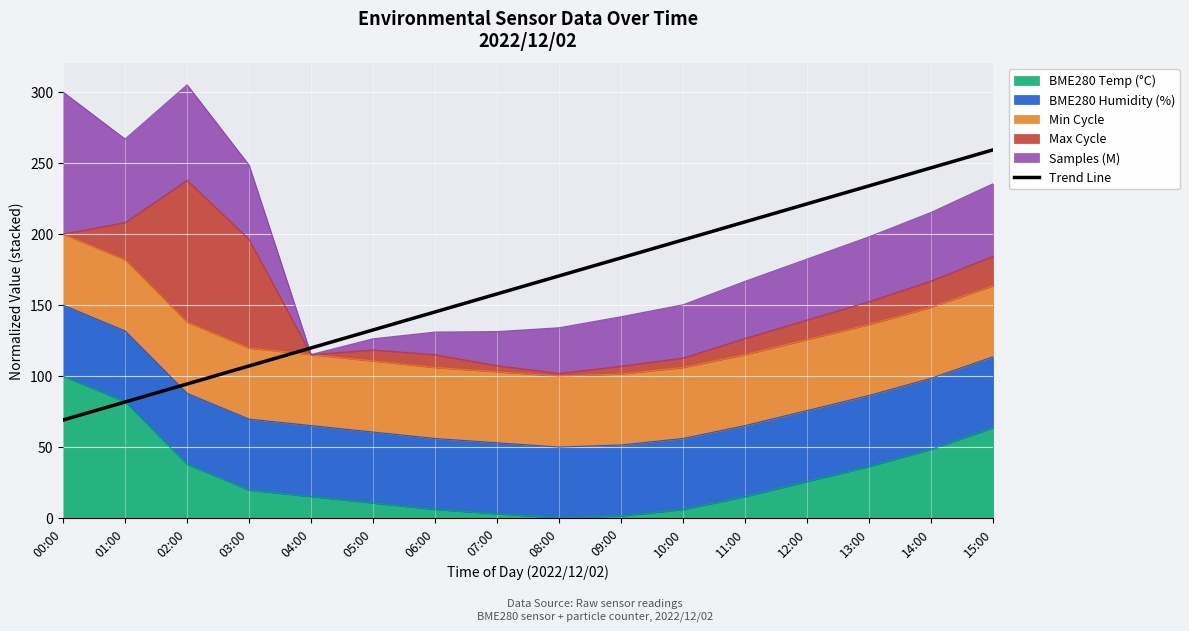

What is the sum of the values at 10:00 and 06:00?

341.1